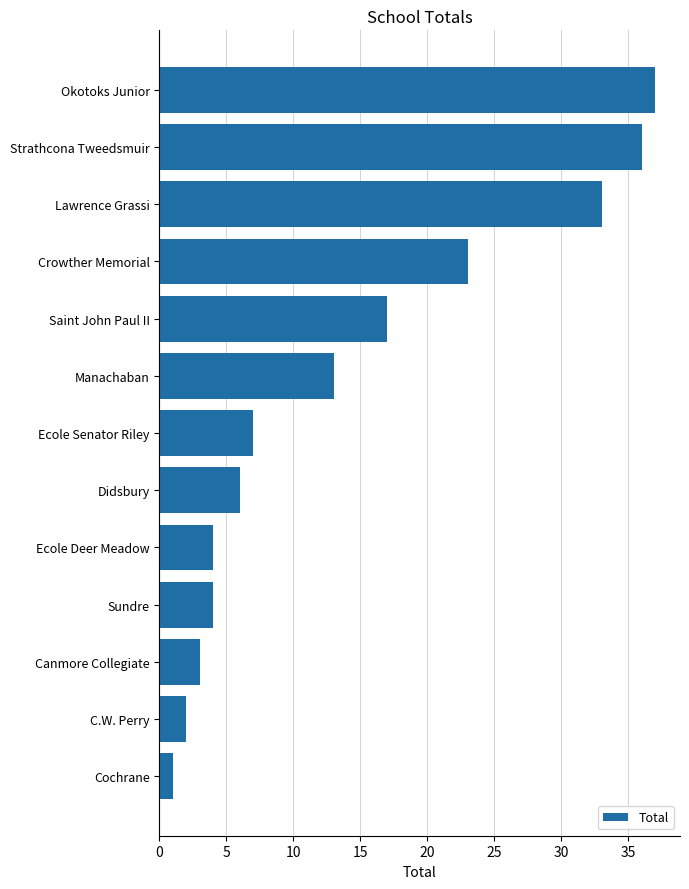

Is it true that the value at Ecole Senator Riley is 7?

True